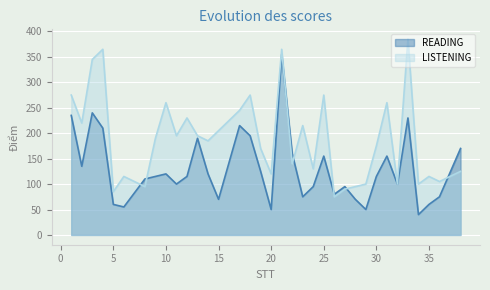

List the labels in order of LISTENING value, smallest first.

26, 5, 27, 8, 28, 29, 32, 34, 36, 6, 35, 20, 38, 24, 22, 19, 30, 14, 9, 11, 13, 15, 23, 2, 12, 17, 10, 31, 1, 18, 25, 3, 4, 21, 33